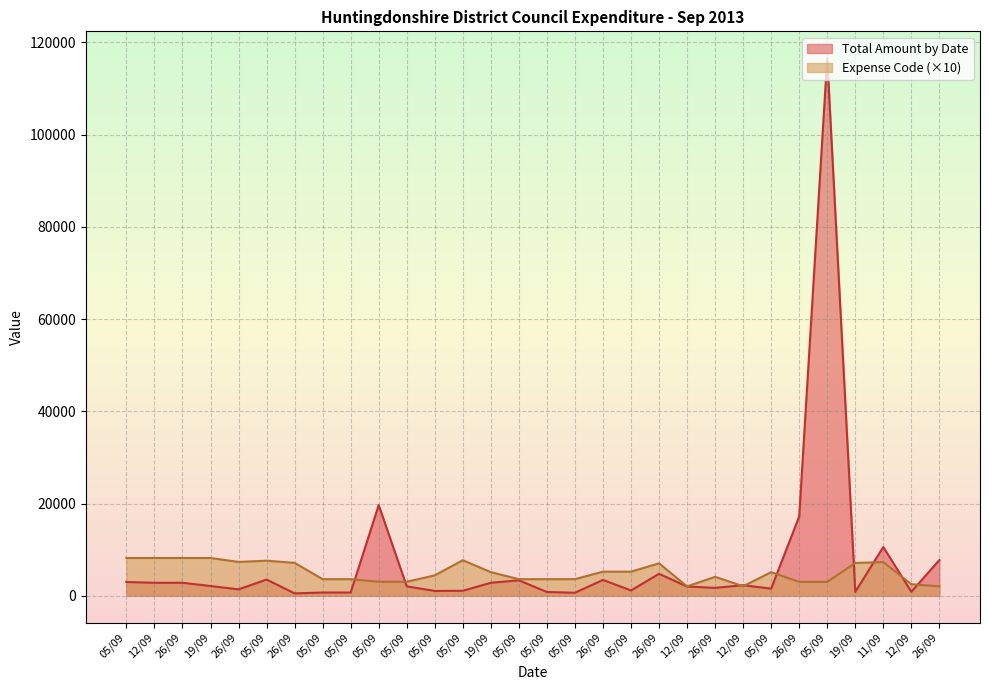

At how many categories does at least one series exceed 85600?

1